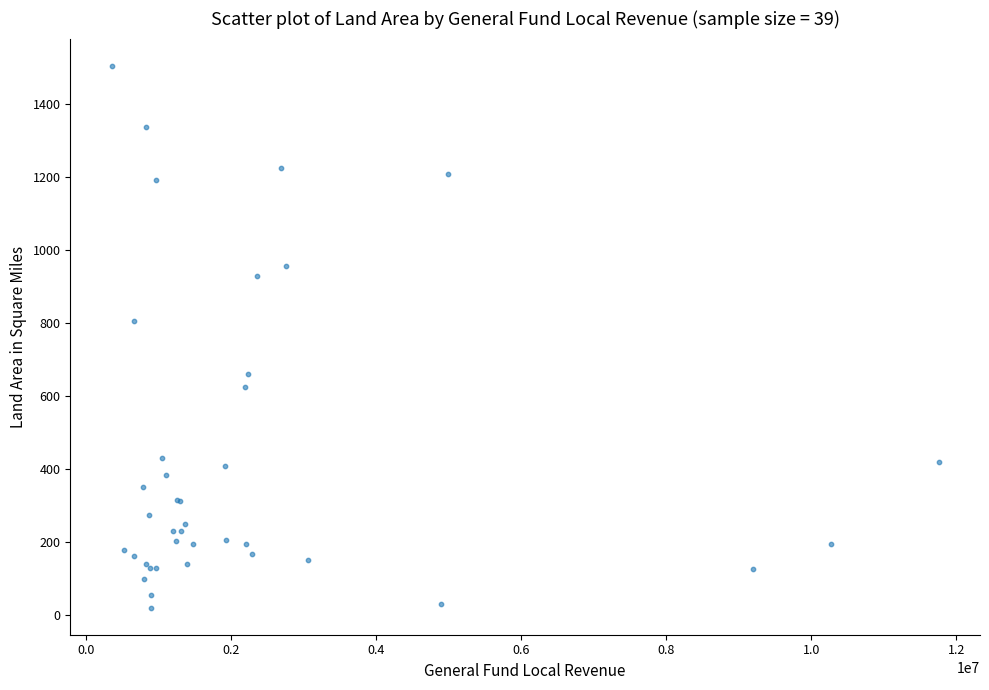

What Y value in the scatter plot is closest to 762?

806.5